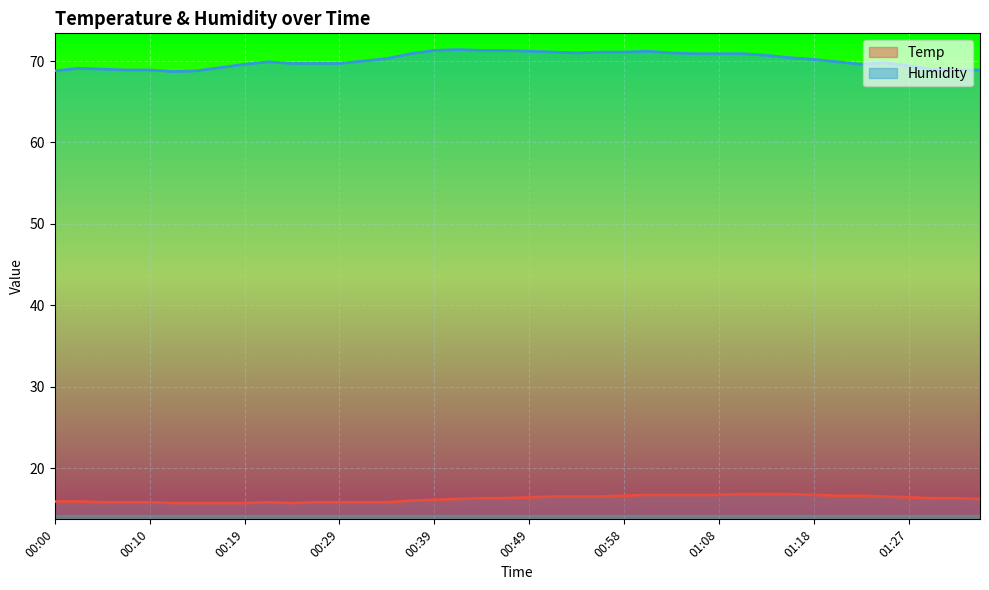

The value of Temp at 00:31 is 27.2. True or false?

False